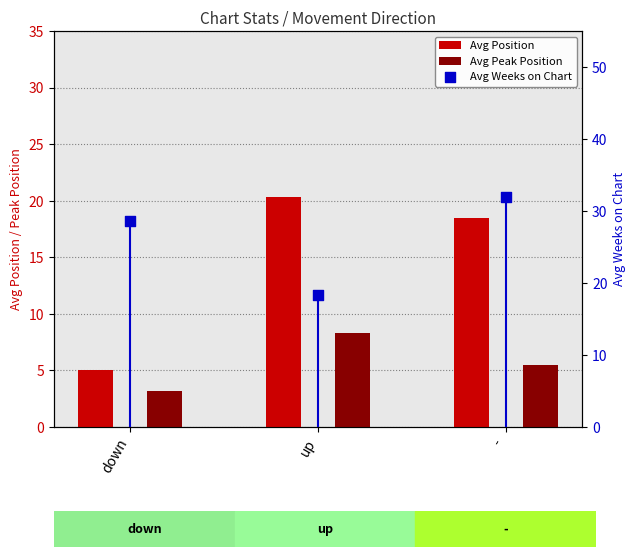

What is the total value across all series at up?

47.0